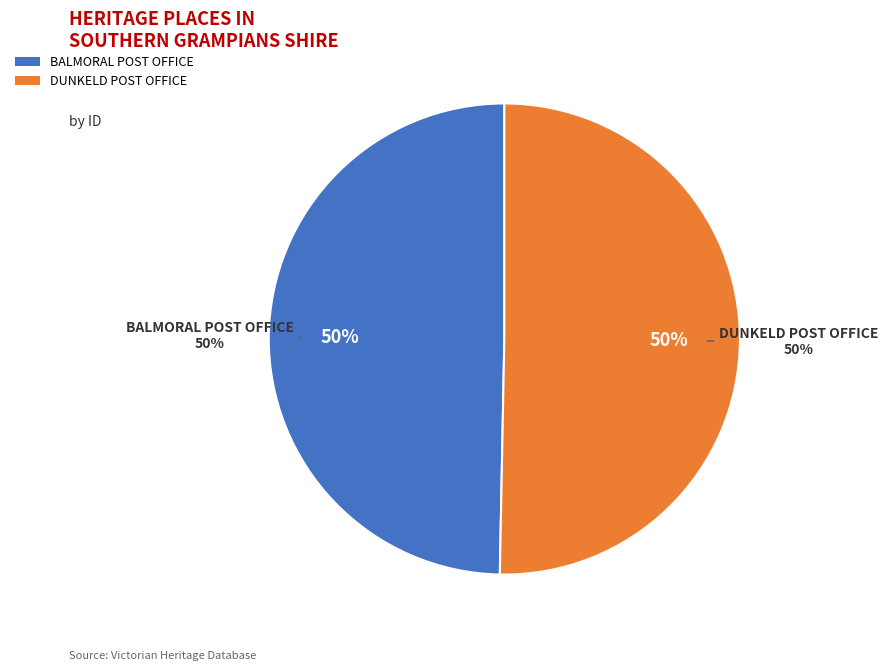

Count the number of slices in the pie.

2